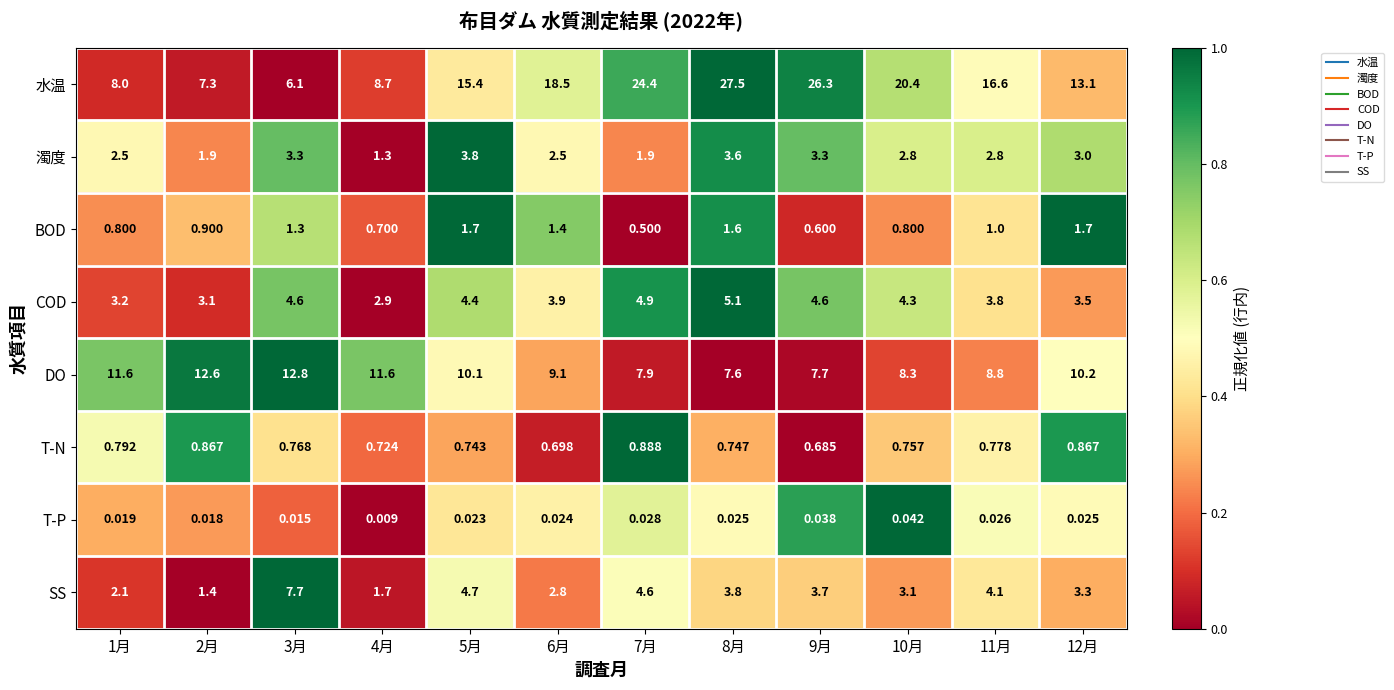

Is the value of COD at 12月 greater than the value of T-N at 9月?

Yes